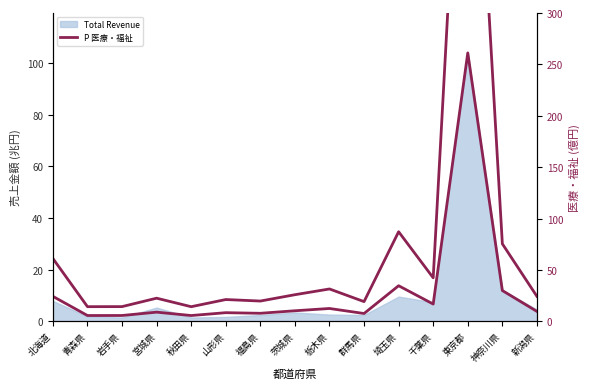

True or false: there are more than 2 points higher than both neighbors.

True